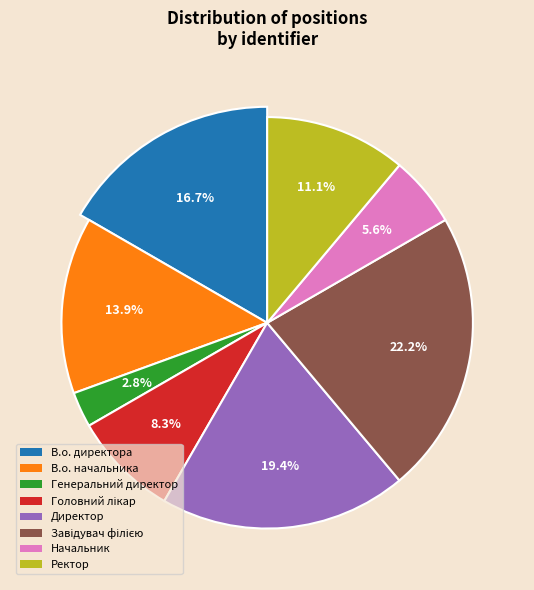

Which has a higher value, Головний лікар or Завідувач філією?

Завідувач філією